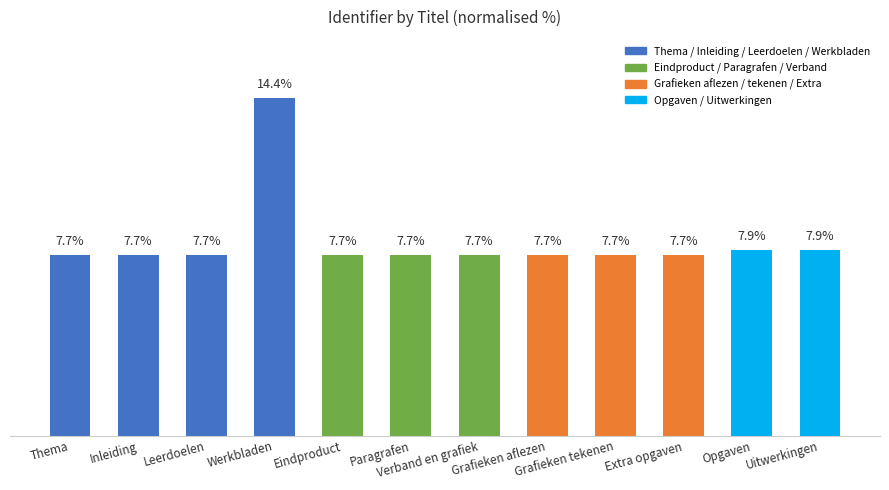

Which category has the highest value across all series?

Werkbladen